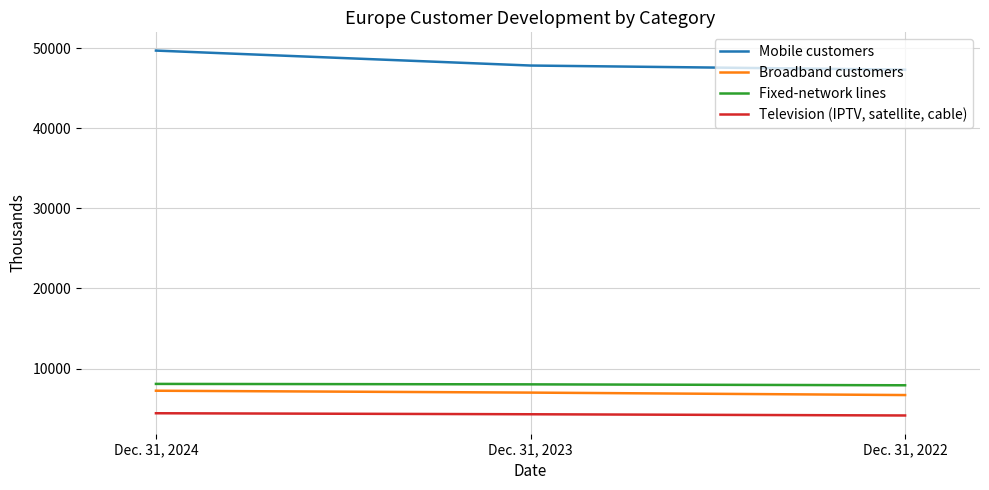

What is the total value across all series at Dec. 31, 2023?

67145